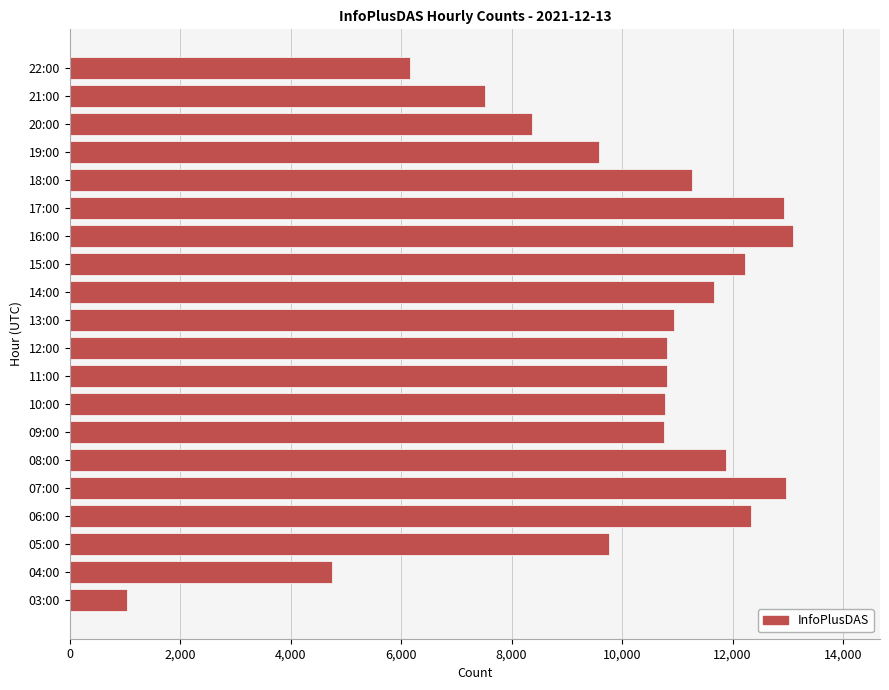

Is it true that the value at 18:00 is 18292?

False